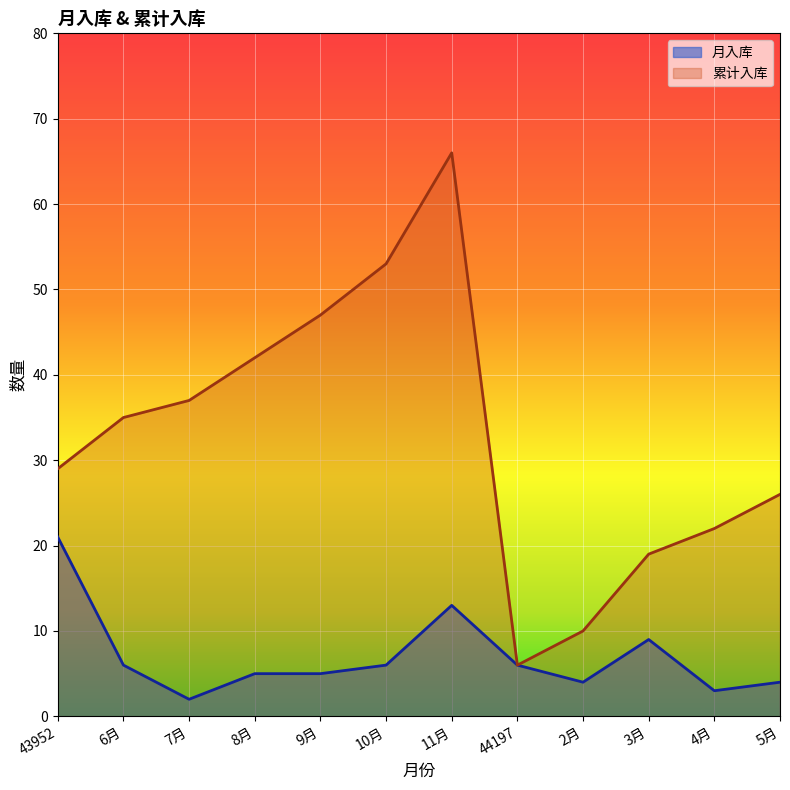

What is the difference between the second highest and second lowest values in the 月入库 series?

10